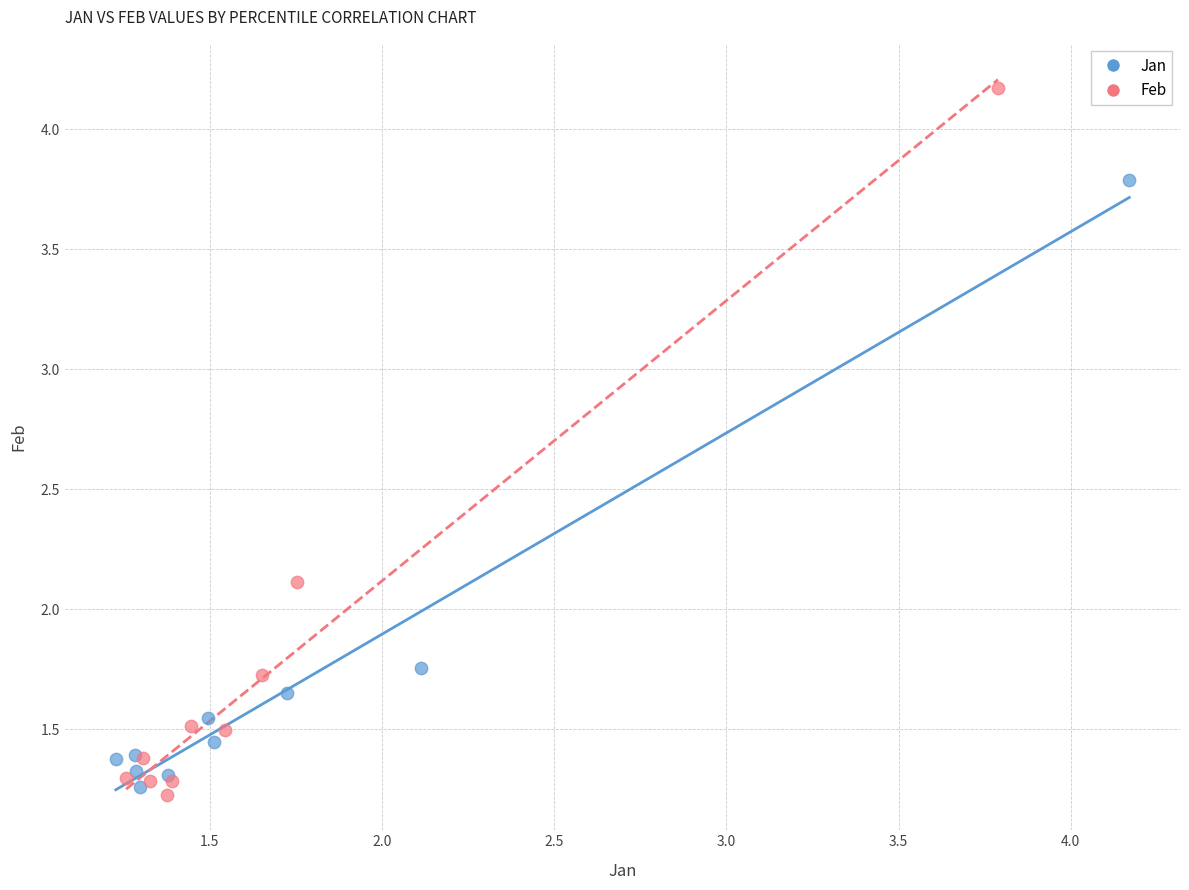

Which series has the largest Y range (max minus min)?

Feb